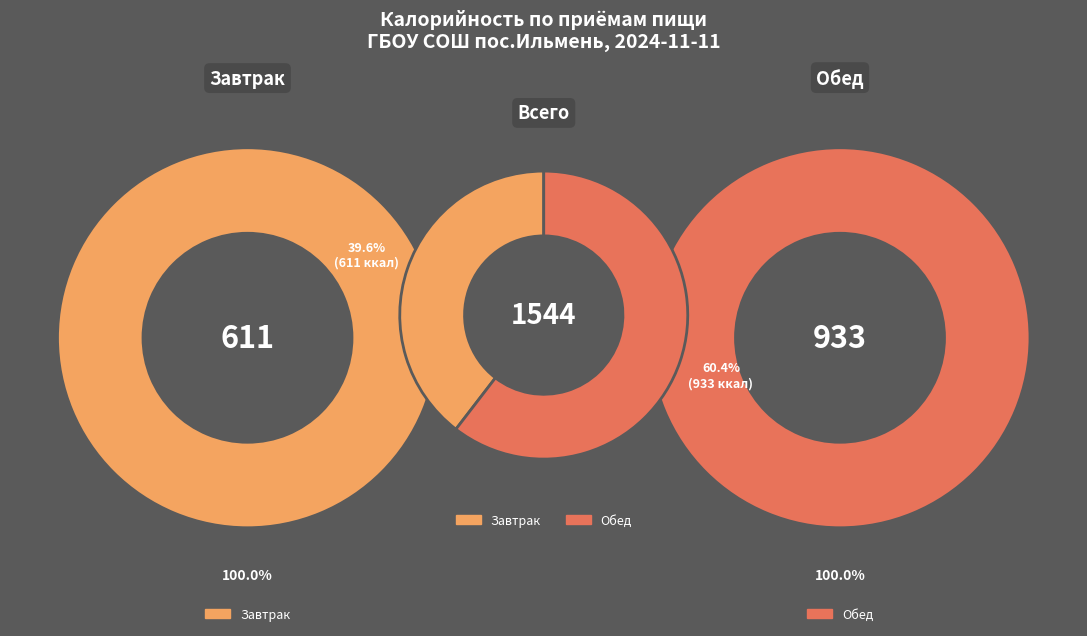

What is the change in value from Завтрак to Обед?

+322.4